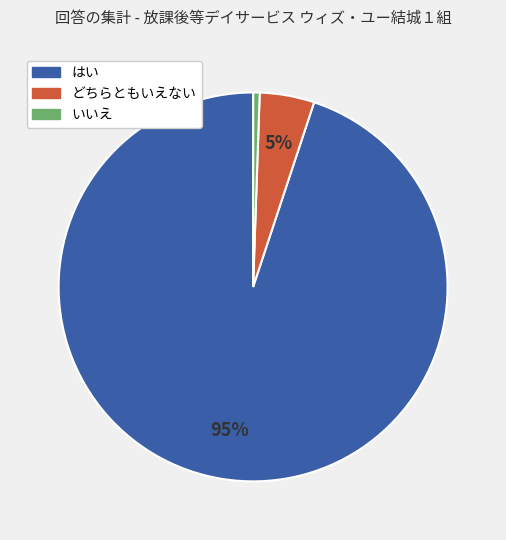

To the nearest percent, what is the average slice percentage?

25%